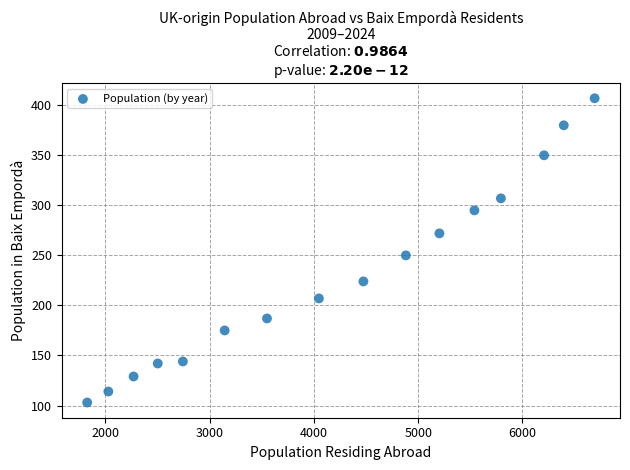

What Y value in the scatter plot is closest to 255?

250